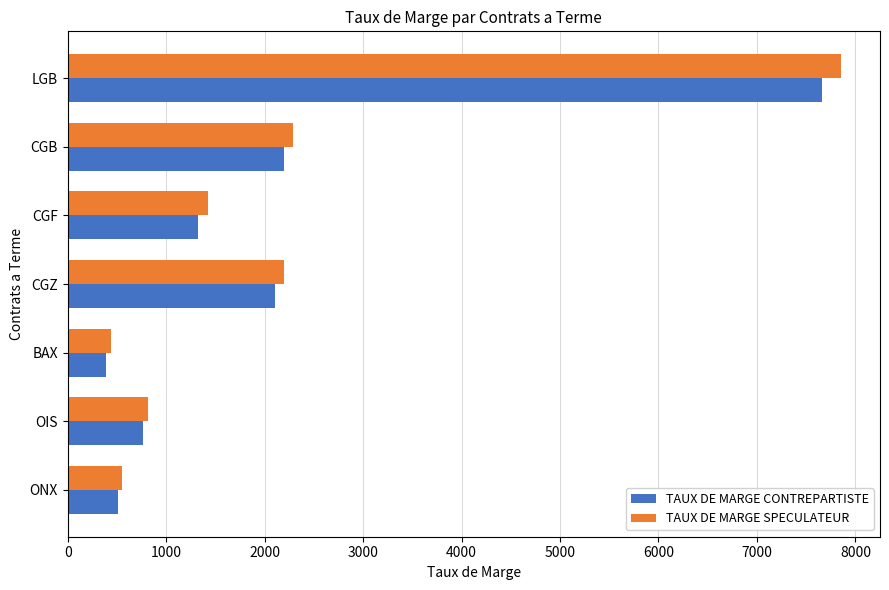

Which series has the largest range (max minus min)?

TAUX DE MARGE SPECULATEUR